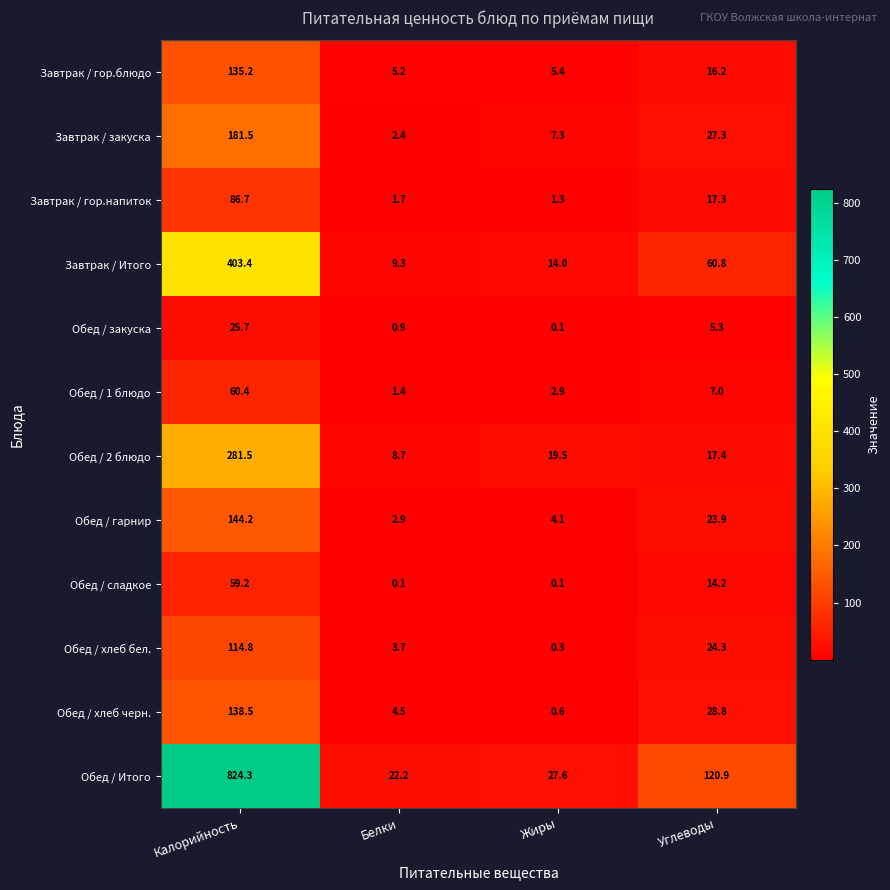

What is the average value of the Обед / 2 блюдо series?

81.8